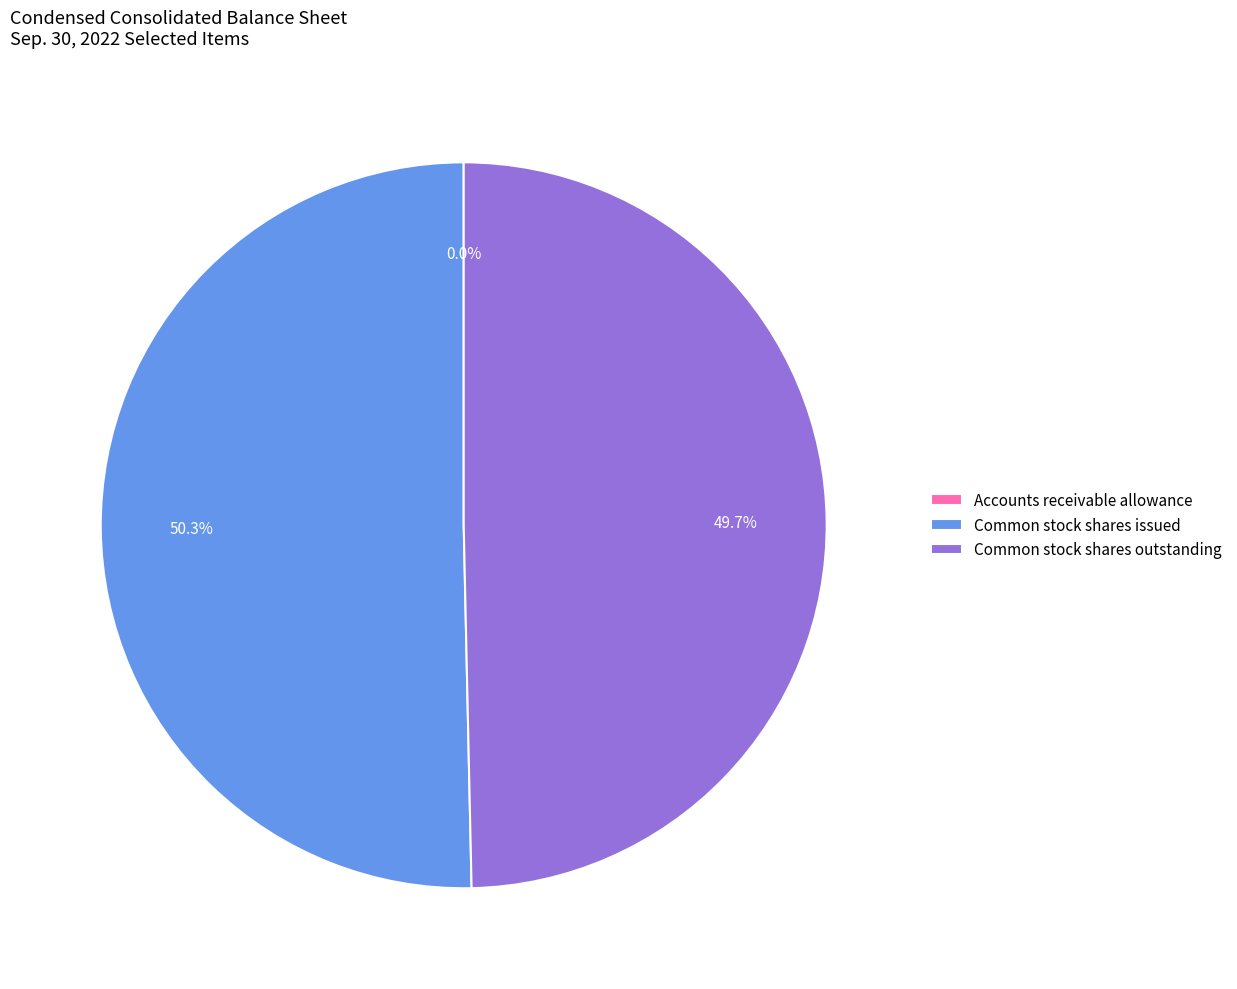

Does Common stock shares outstanding account for over 50% of the chart?

No